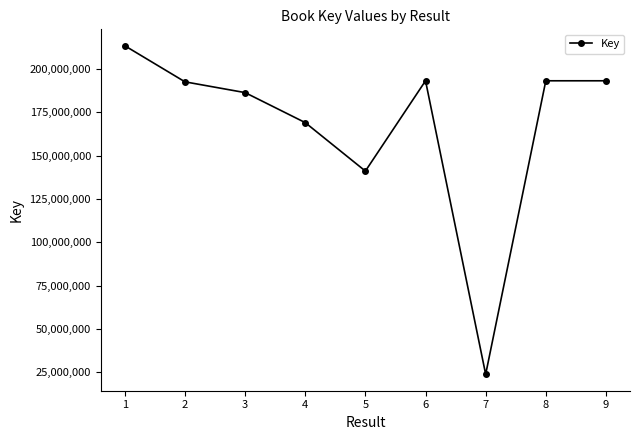

Is it true that the value at 7 is 23873791?

True